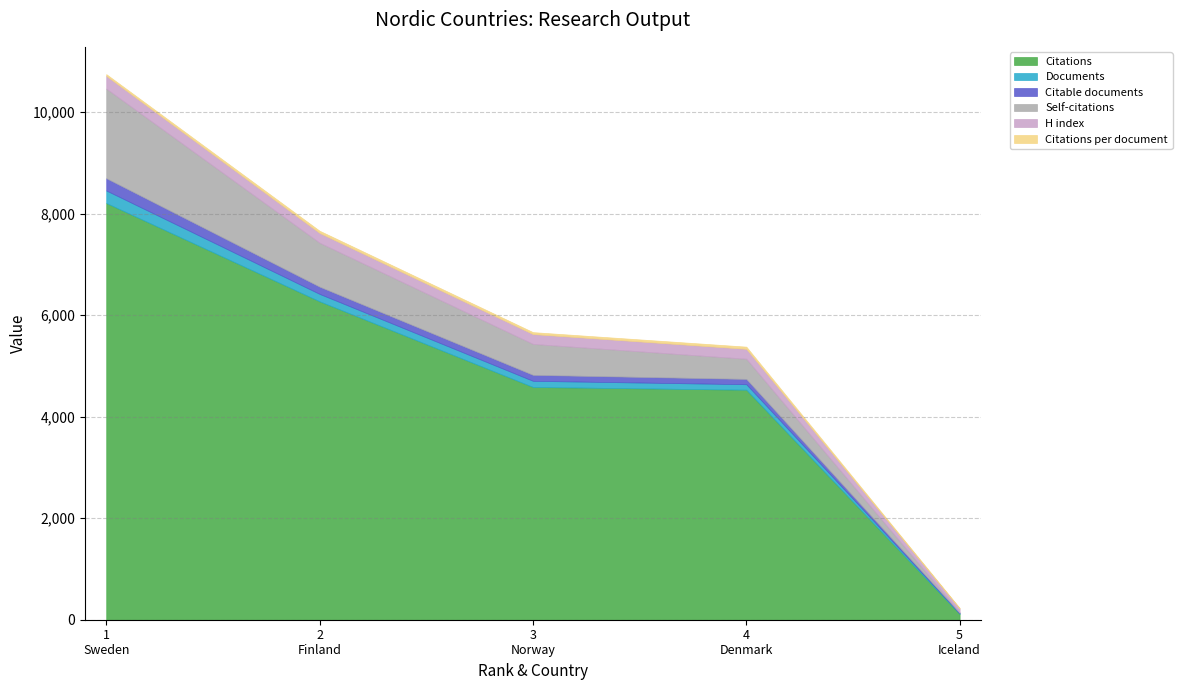

At which category is the sum across all series the highest?

1
Sweden